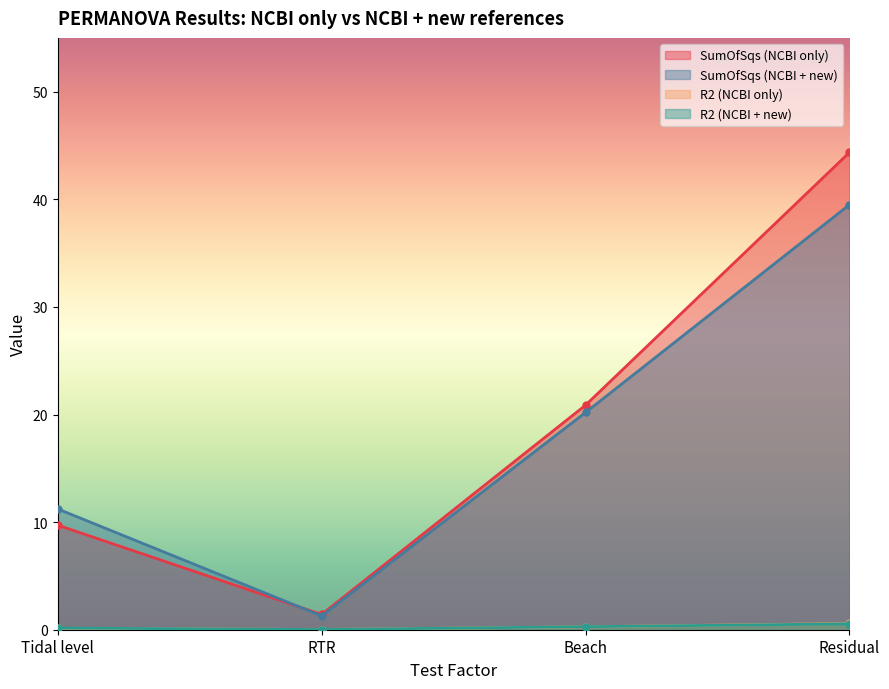

What are all the series names shown in the legend?

SumOfSqs (NCBI only), SumOfSqs (NCBI + new), R2 (NCBI only), R2 (NCBI + new)